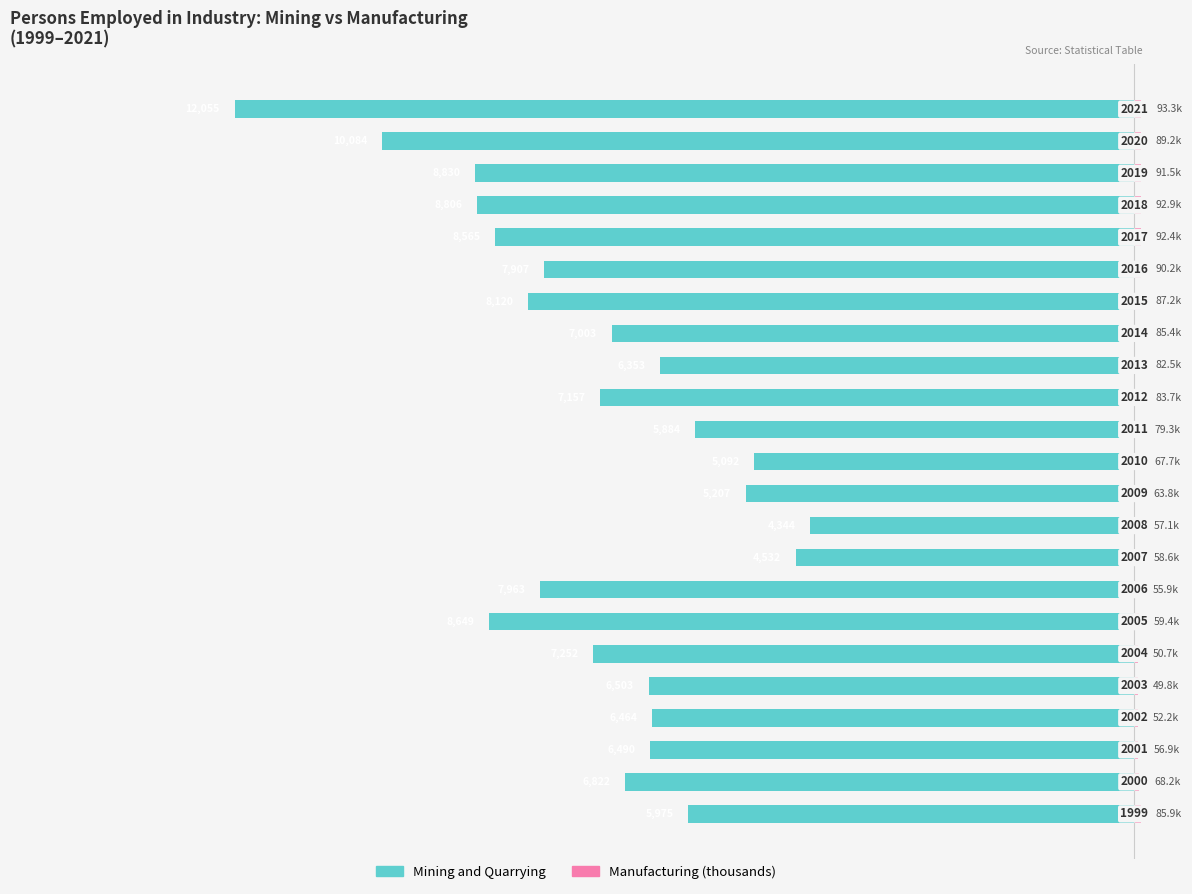

What is the greatest value displayed?

93.3